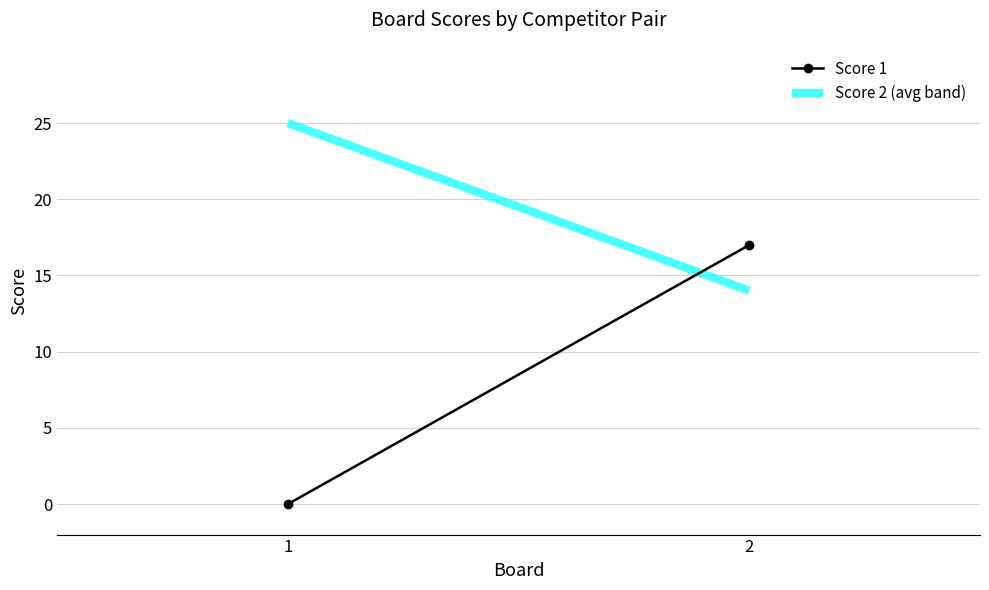

How many data points does each series have?

2